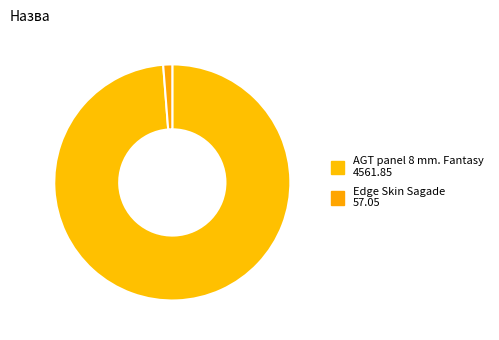

How many segments does this pie chart have?

2